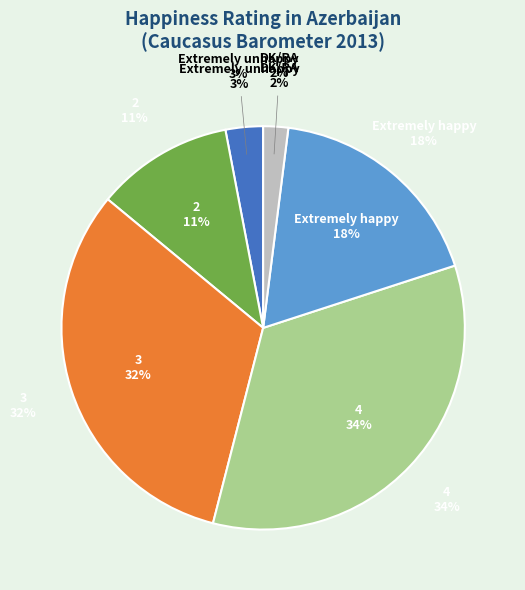

To the nearest percent, what is the combined percentage of 4 and 2?

45%